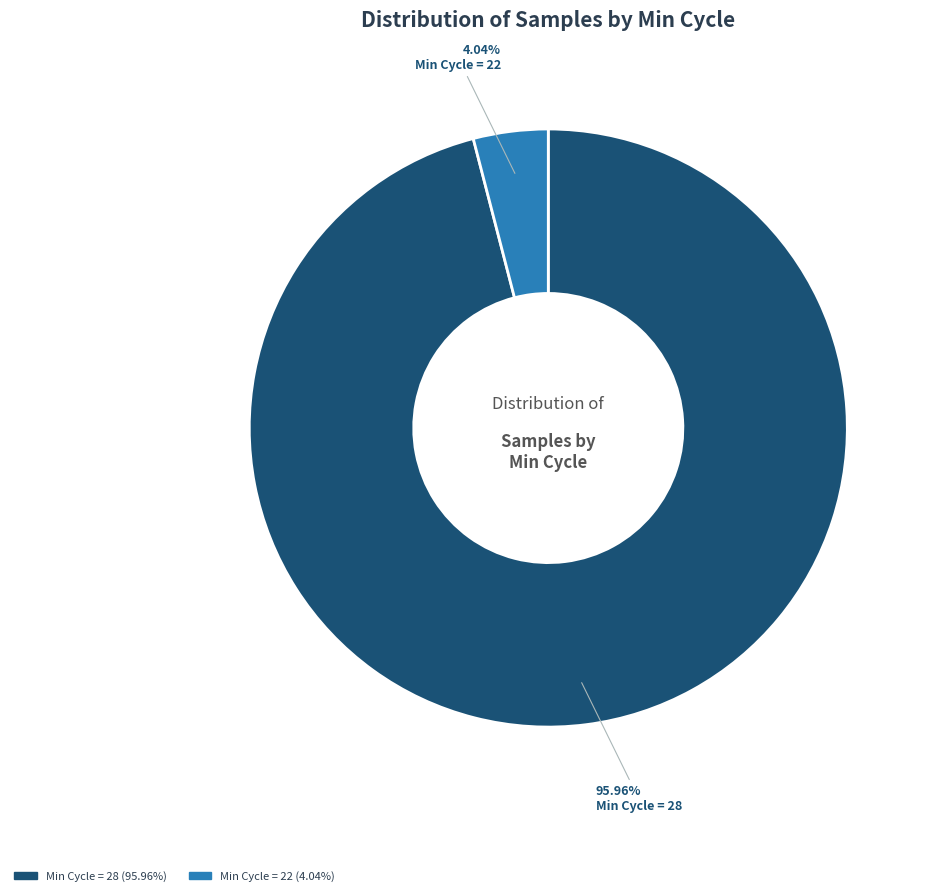

Is there any slice that represents more than half of the pie?

Yes